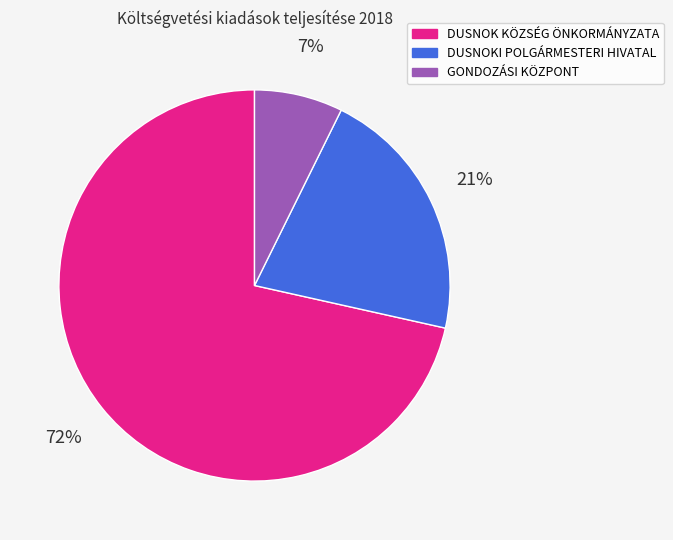

What is the largest slice in the pie chart?

DUSNOK KÖZSÉG ÖNKORMÁNYZATA